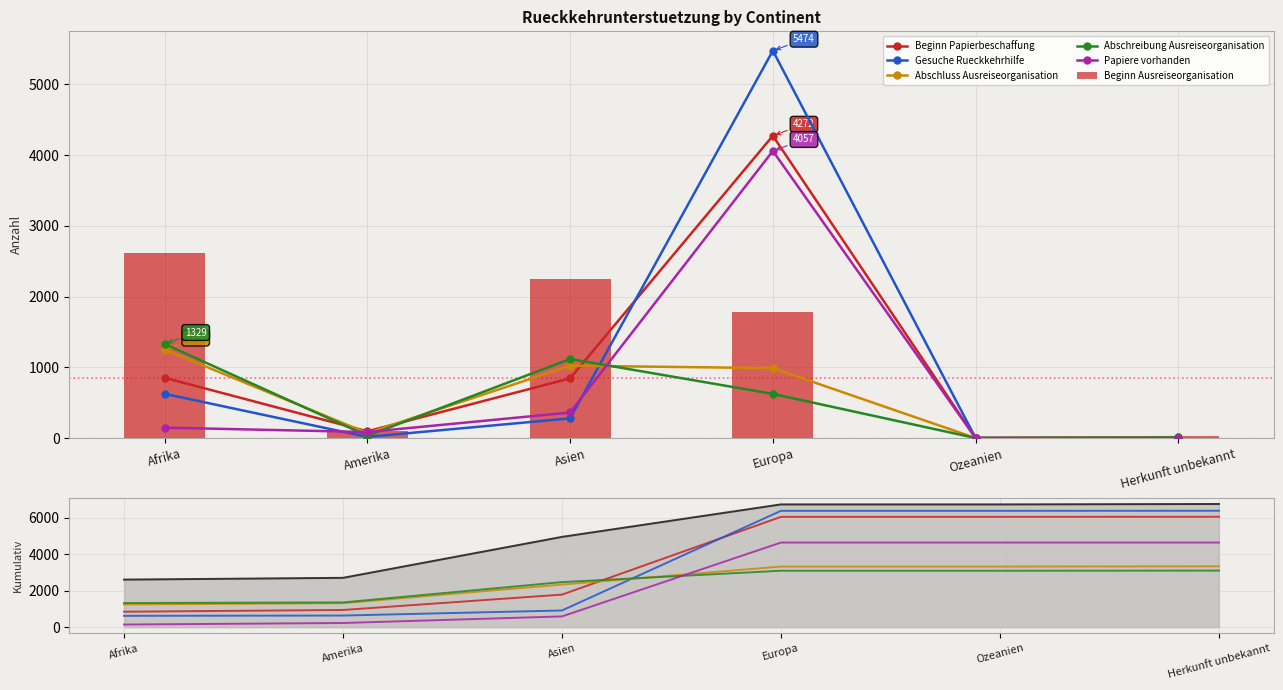

The Beginn Ausreiseorganisation series shows 1651 at Afrika. True or false?

False